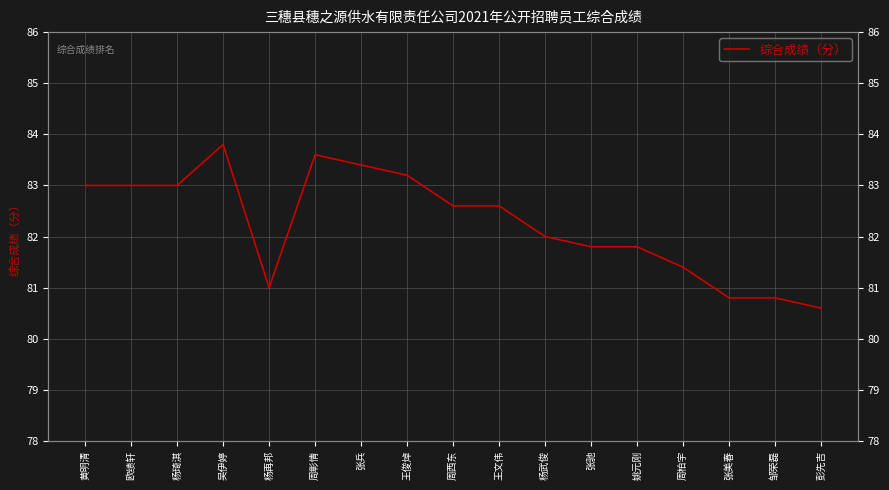

At which label is the value closest to 82?

杨武俊